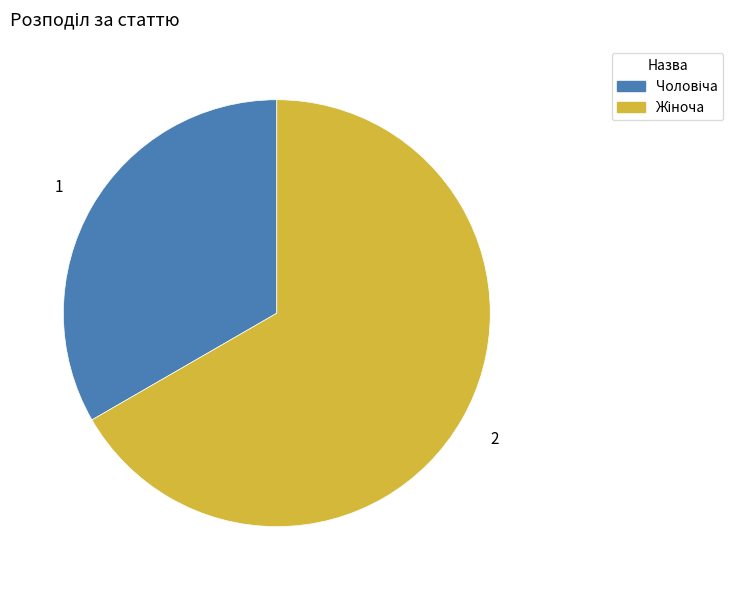

Is there a majority slice in this chart?

Yes